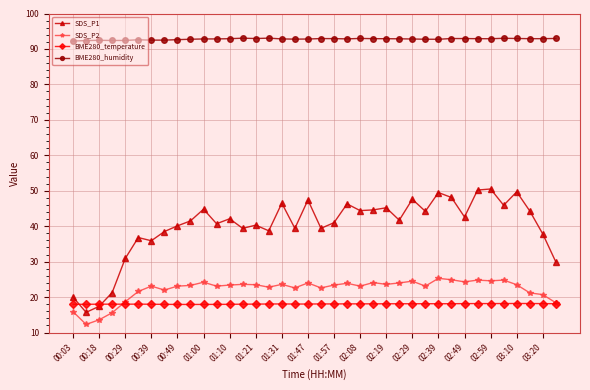

List the series in order of their peak value, highest first.

BME280_humidity, SDS_P1, SDS_P2, BME280_temperature